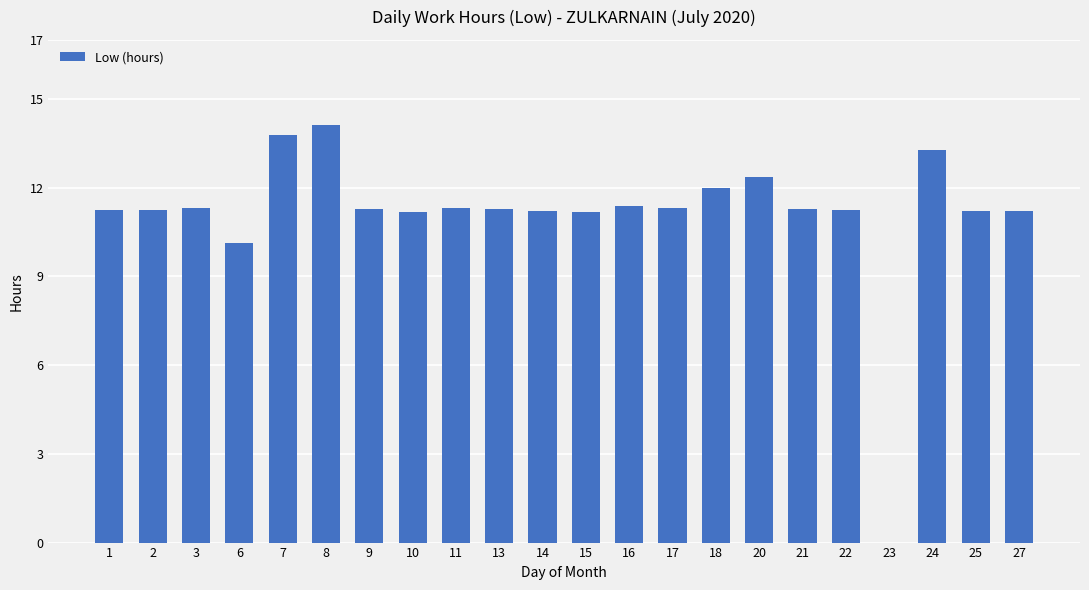

What is the average value?

11.1